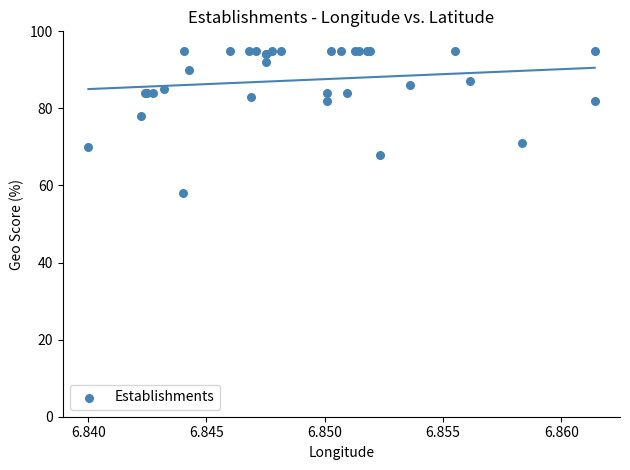

What Y value in the scatter plot is closest to 76?

78.0